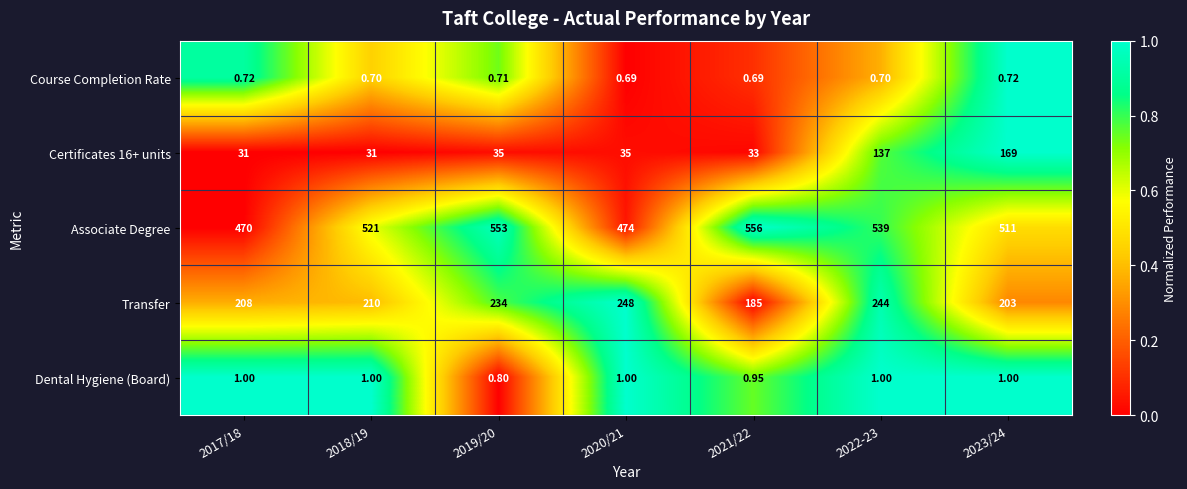

Between 2020/21 and 2021/22, which series saw the biggest shift?

Associate Degree